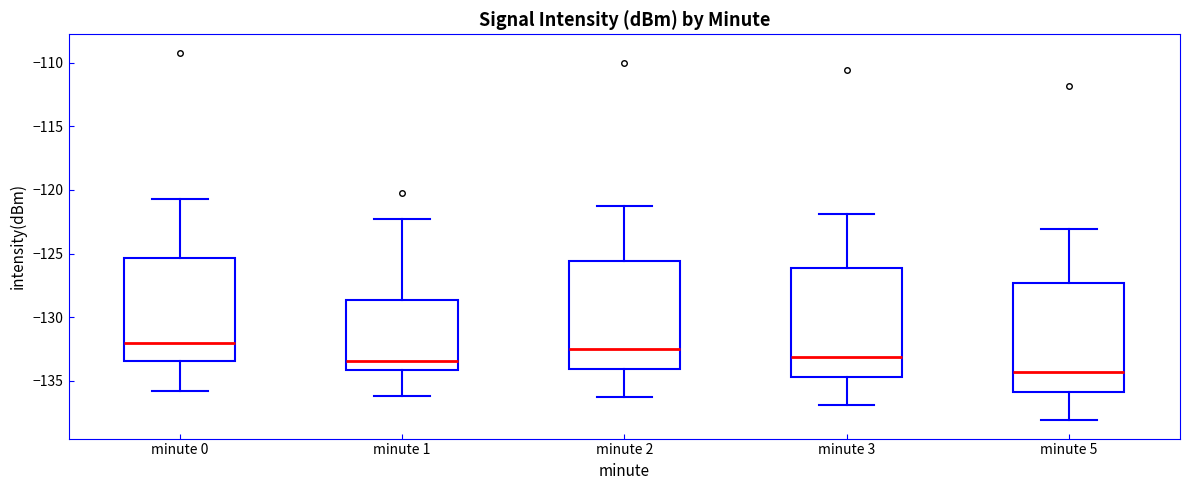

Reading left to right, transcribe this box plot: for each box, give where its median line is, the range the box spans, and where its two whiskers end, as read against the y-axis. The values are not printed on the chart, so give them approximately, as read against the axis.

minute 0: median -132.0, box -133.5 to -125.5, whiskers -136.0 to -120.5
minute 1: median -133.5, box -134.0 to -128.5, whiskers -136.0 to -122.5
minute 2: median -132.5, box -134.0 to -125.5, whiskers -136.5 to -121.5
minute 3: median -133.0, box -134.5 to -126.0, whiskers -137.0 to -122.0
minute 5: median -134.5, box -136.0 to -127.5, whiskers -138.0 to -123.0